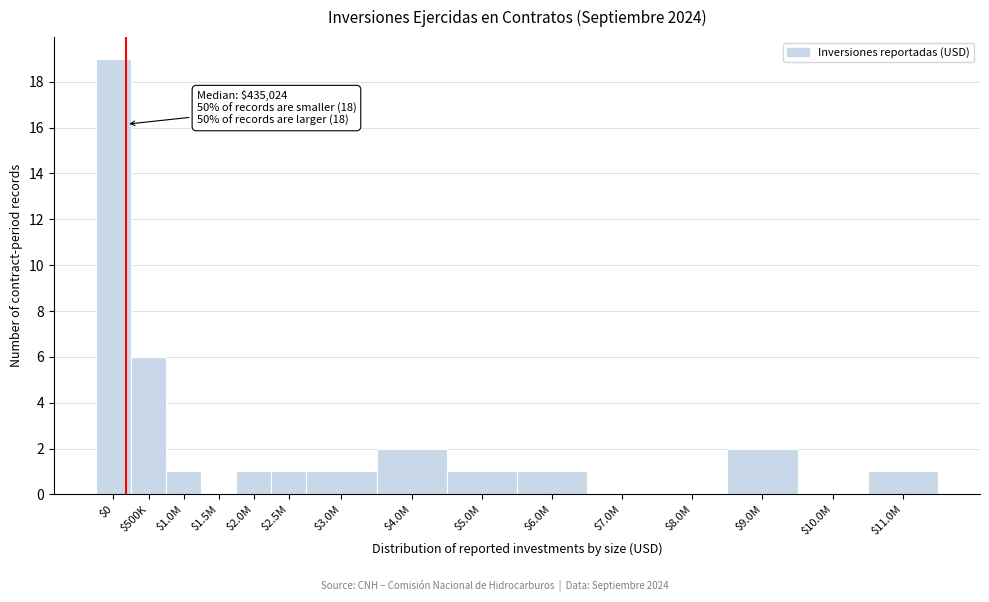

Which category has the highest value across all series?

$0